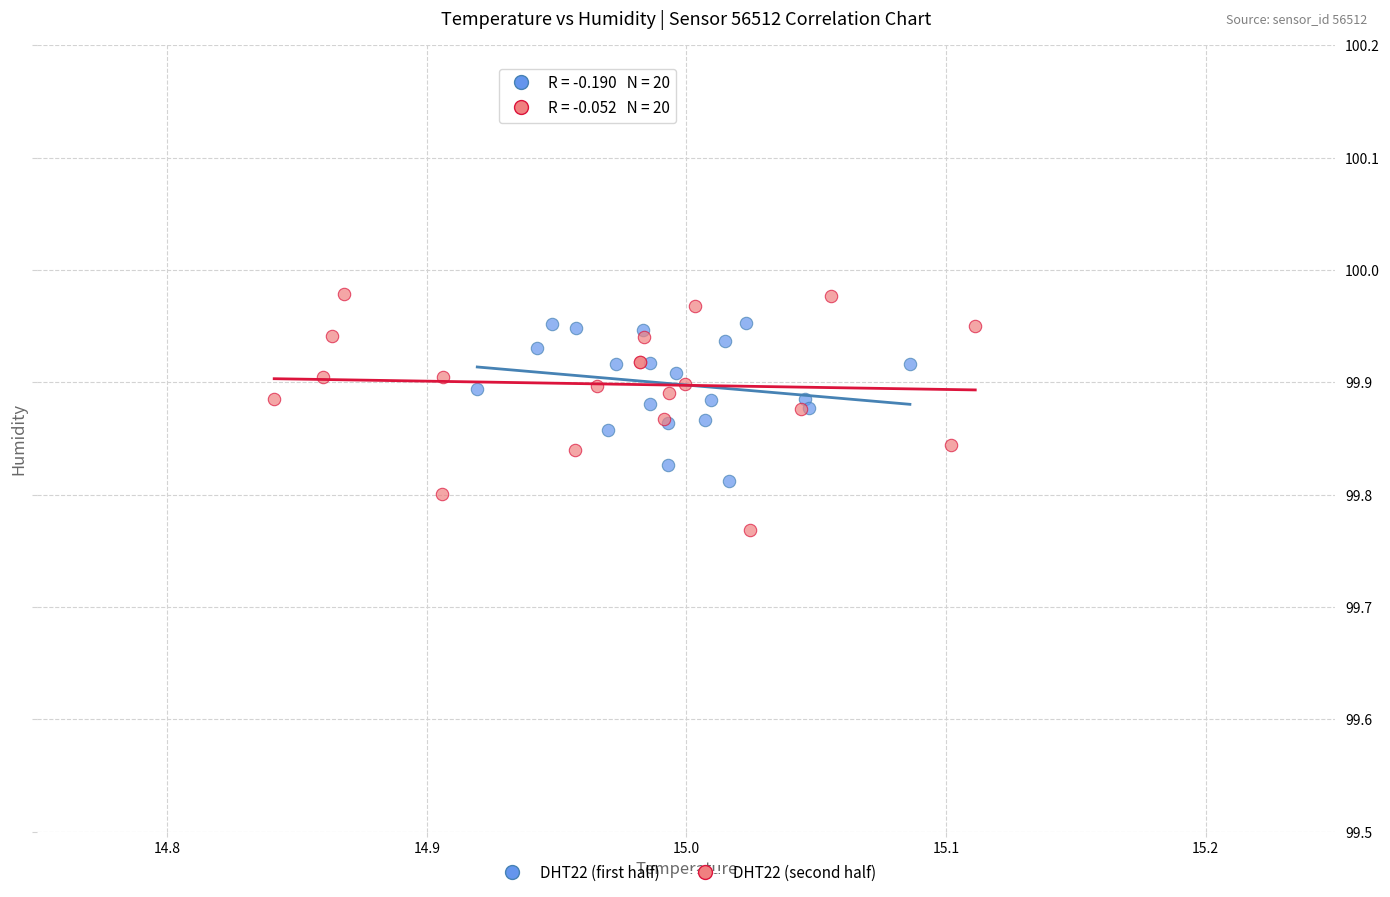

Which series has the largest Y range (max minus min)?

DHT22 (second half)